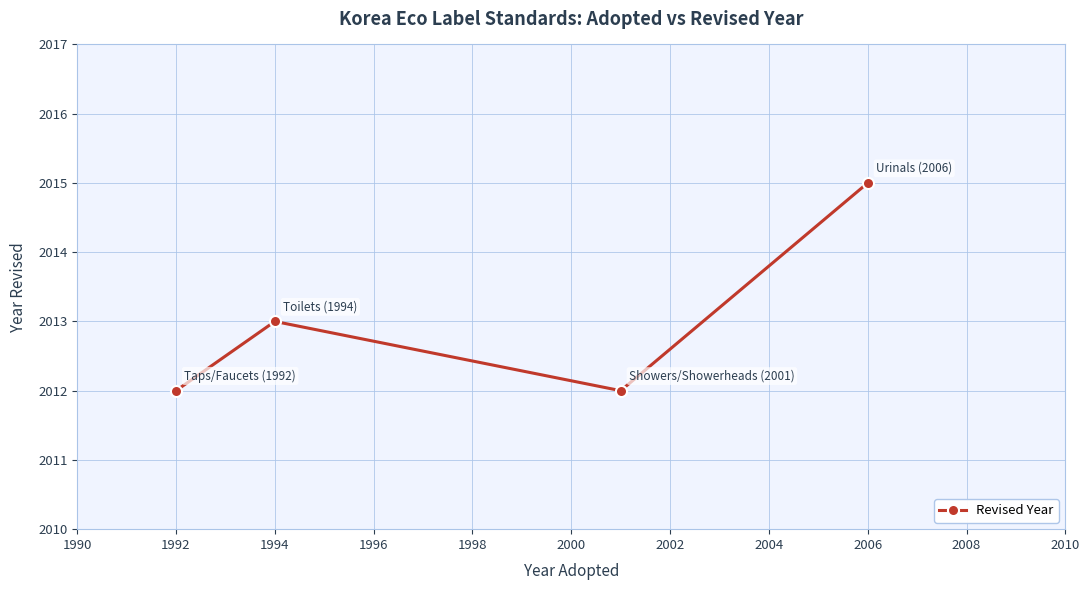

How many categories are shown in the chart?

4